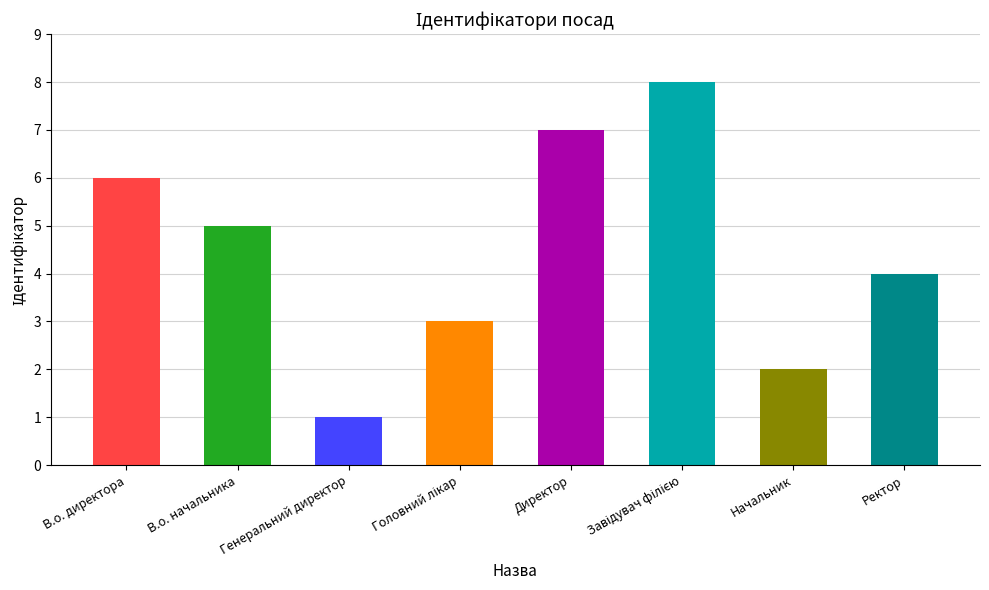

Read the value at Ректор.

4